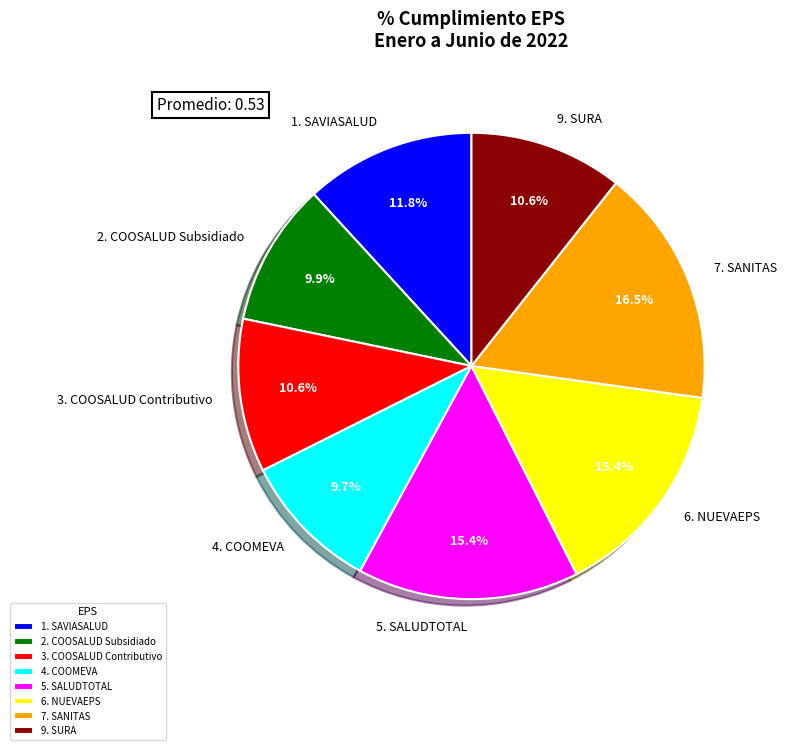

Is it true that 3. COOSALUD Contributivo is 11% of the pie?

True